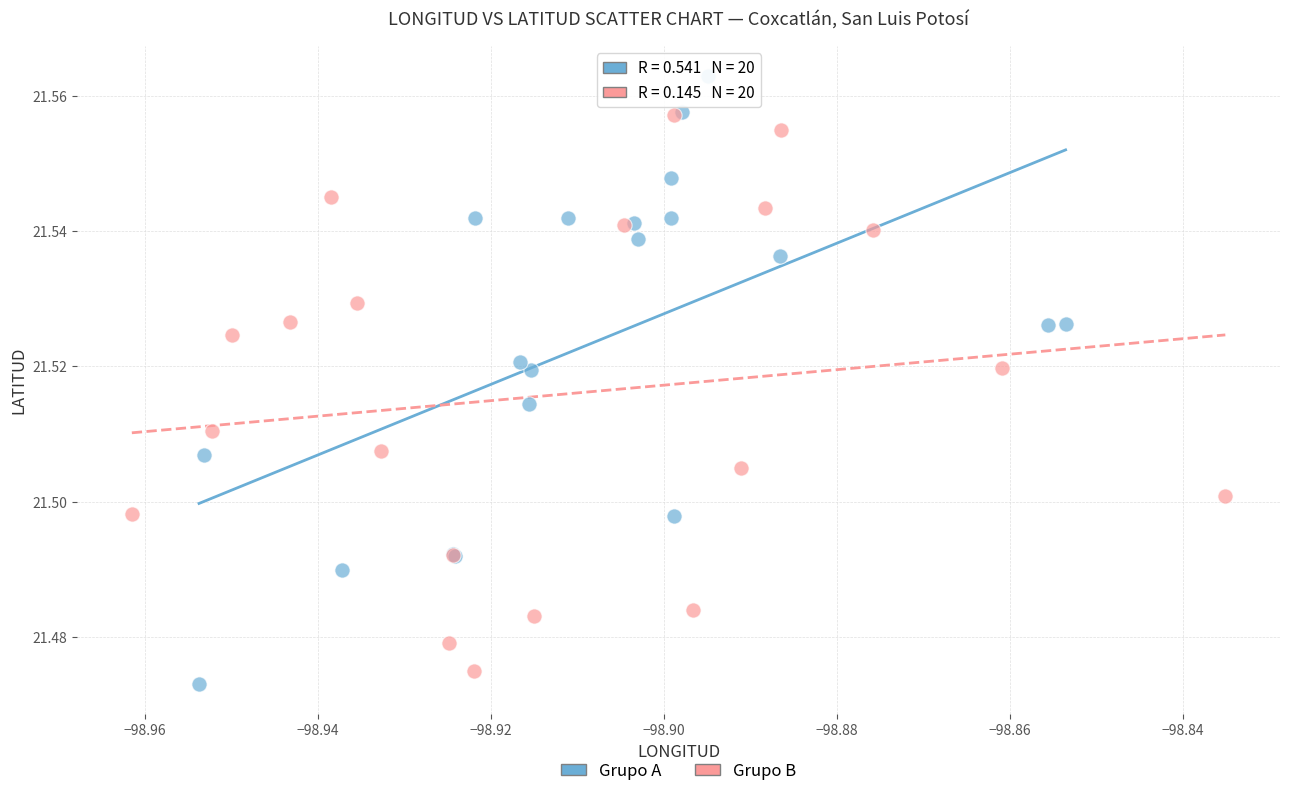

What are all the series names shown in the legend?

Grupo A, Grupo B